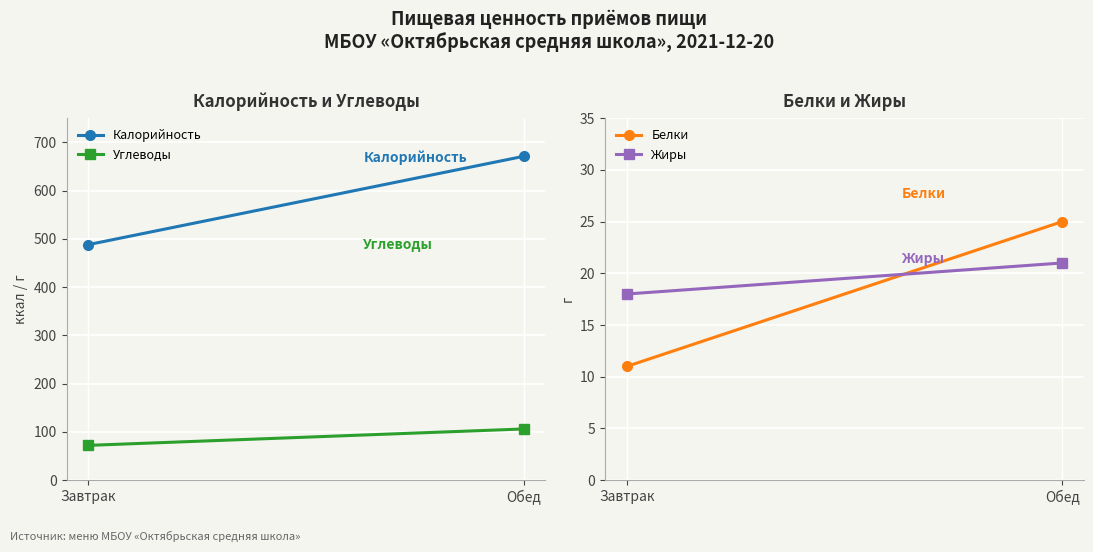

What is the maximum value for Жиры?

21